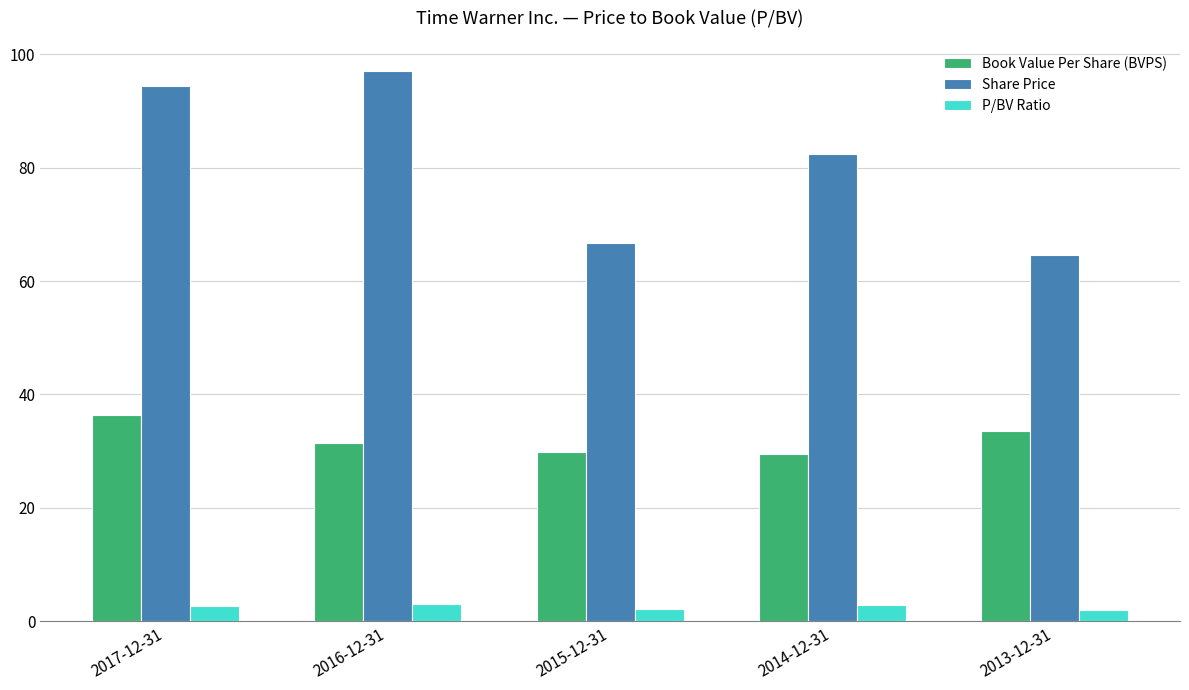

What is the average value of the Book Value Per Share (BVPS) series?

32.1